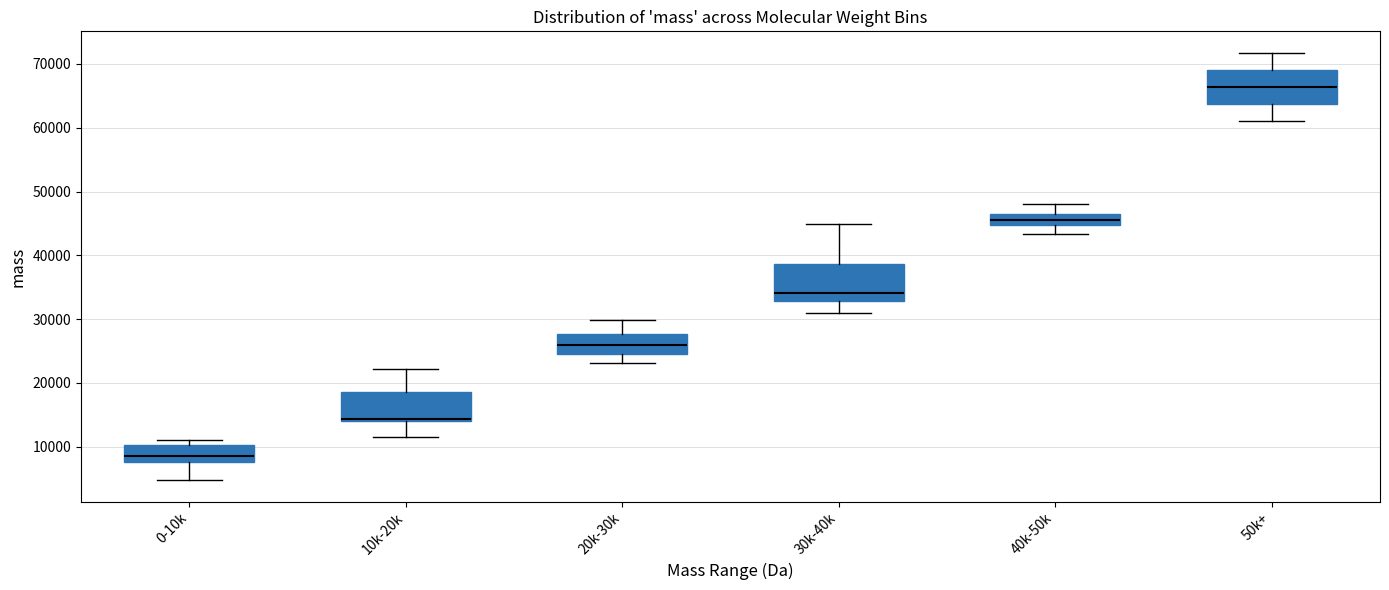

Reading left to right, transcribe this box plot: for each box, give where its median line is, the range the box spans, and where its two whiskers end, as read against the y-axis. The values are not printed on the chart, so give them approximately, as read against the axis.

0-10k: median 8000 (just above the box's lower edge), box 8000 to 10000, whiskers 5000 to 11000
10k-20k: median 14000 (drawn on the box's lower edge), box 14000 to 19000, whiskers 12000 to 22000
20k-30k: median 26000, box 25000 to 28000, whiskers 23000 to 30000
30k-40k: median 34000, box 33000 to 39000, whiskers 31000 to 45000
40k-50k: median 46000, box 45000 to 47000, whiskers 43000 to 48000
50k+: median 66000, box 64000 to 69000, whiskers 61000 to 72000